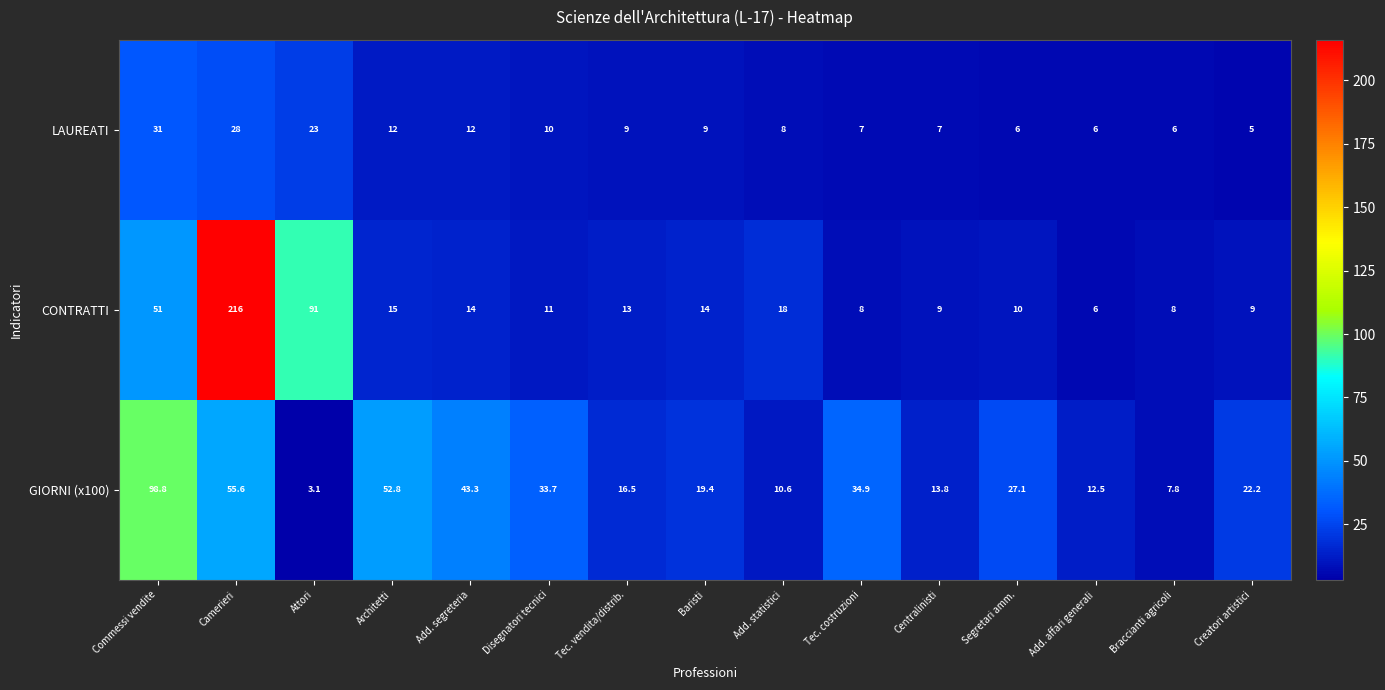

Between Add. segreteria and Braccianti agricoli, which series saw the biggest shift?

GIORNI (x100)